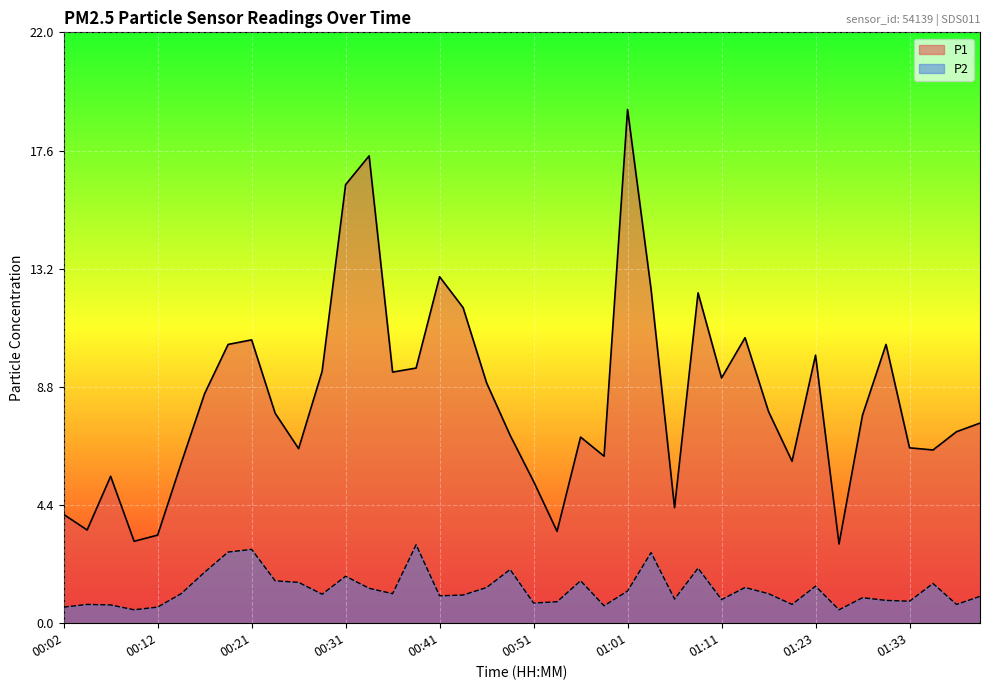

What is the sum of the P1 values at 00:21 and 00:29?

19.9